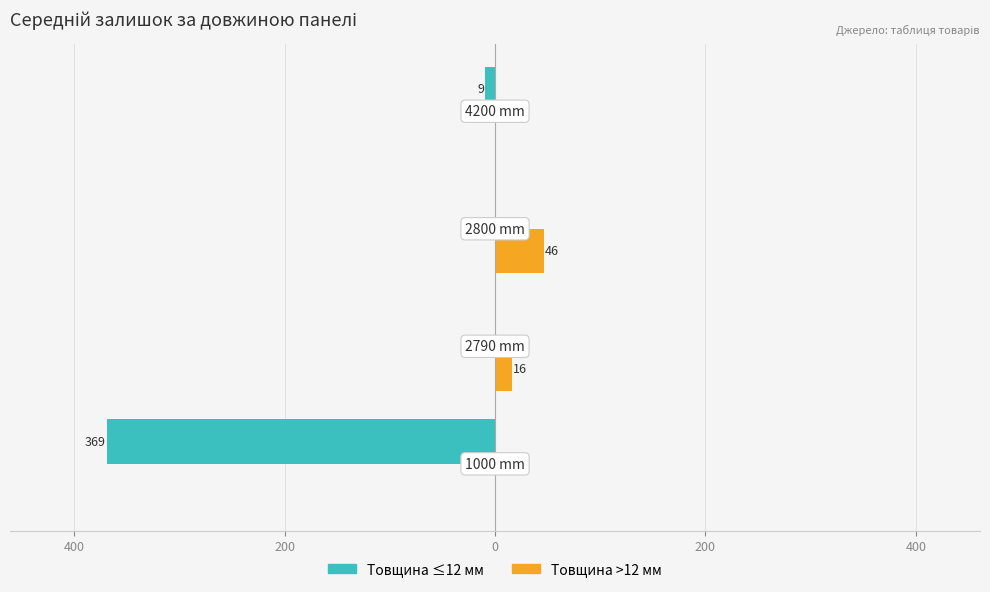

Which series has the widest spread of values?

Товщина ≤12 мм